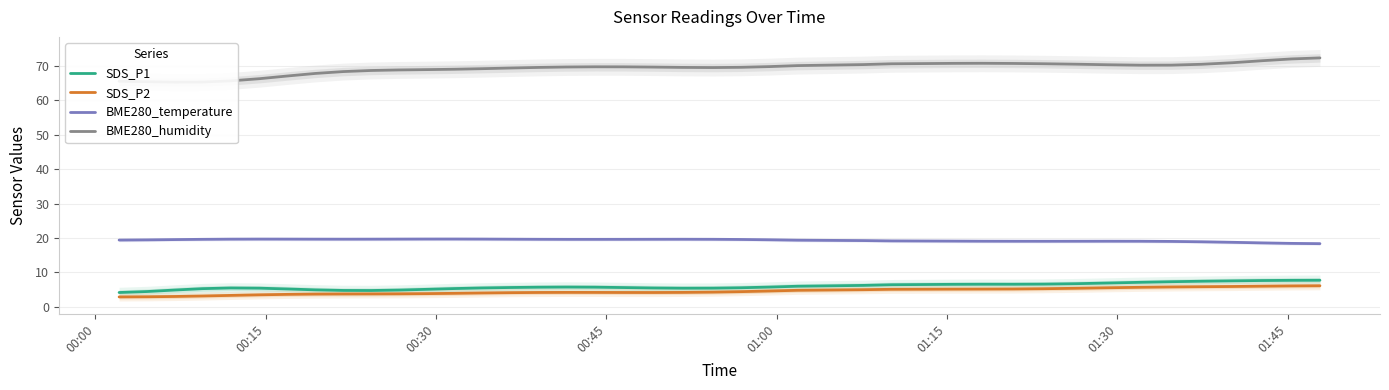

Rank the series by their maximum value, from highest to lowest.

BME280_humidity, BME280_temperature, SDS_P1, SDS_P2